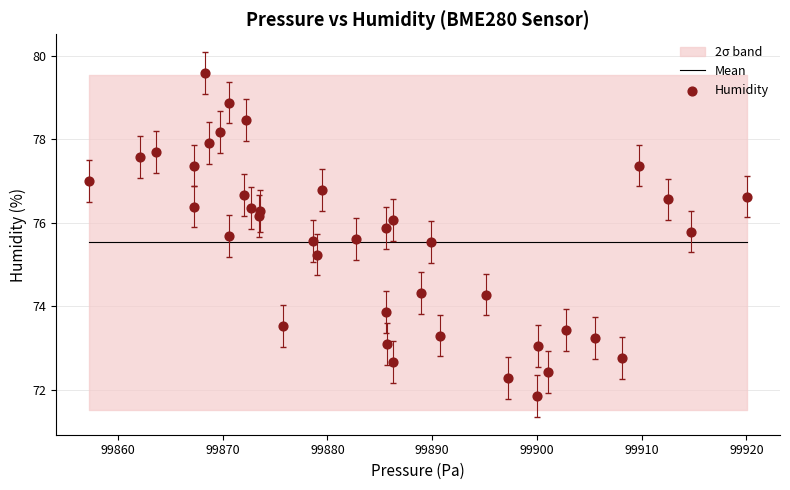

What Y value in the scatter plot is closest to 75?

75.2